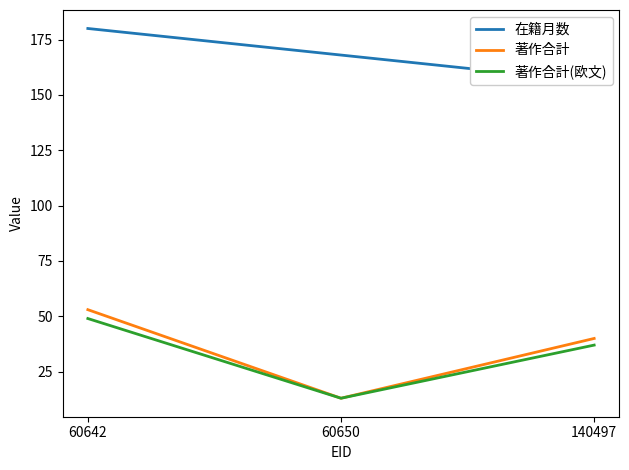

What value does the 著作合計 series have at 60642, to the nearest 10?

50